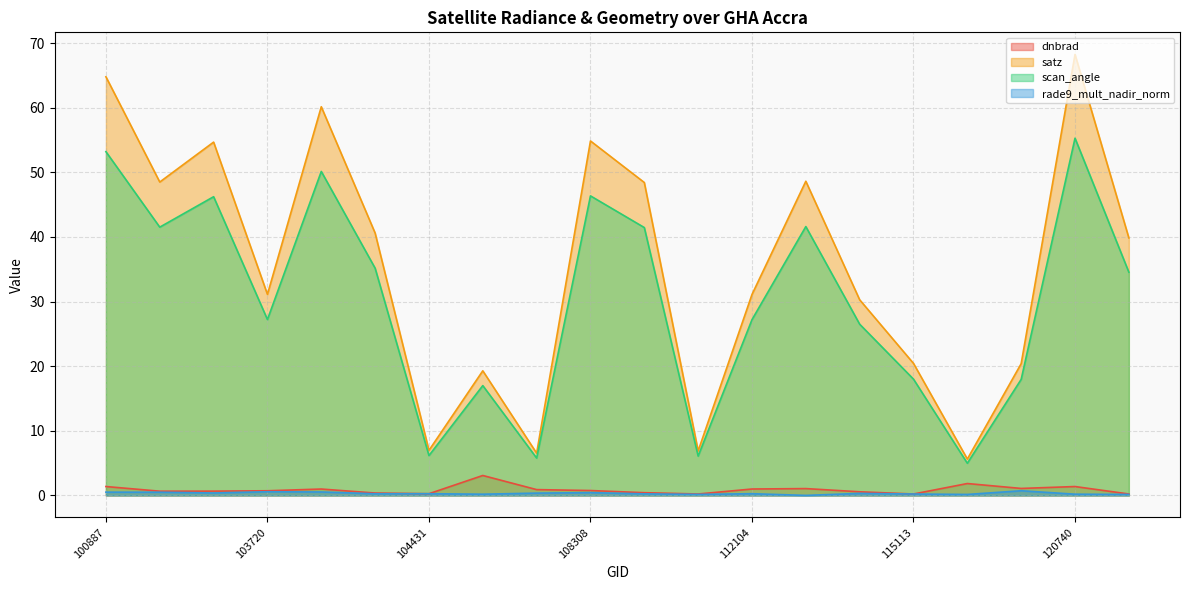

What is the total value across all series at 113127?

91.3